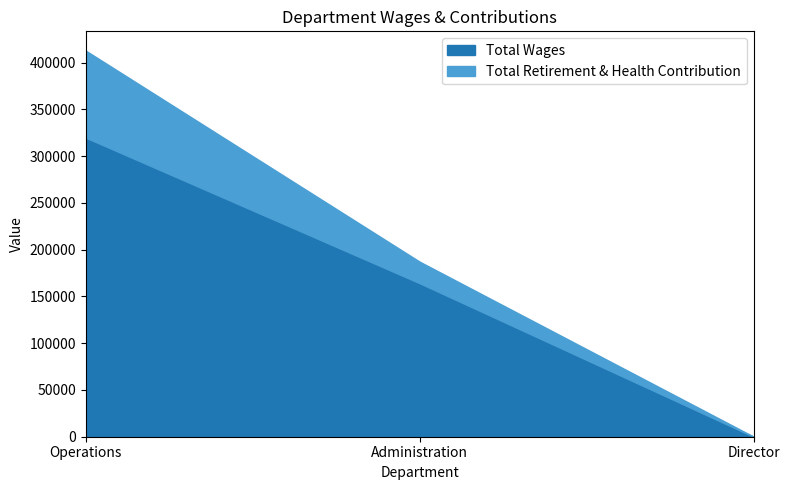

What is the sum of the Total Retirement & Health Contribution values at Operations and Administration?

115975